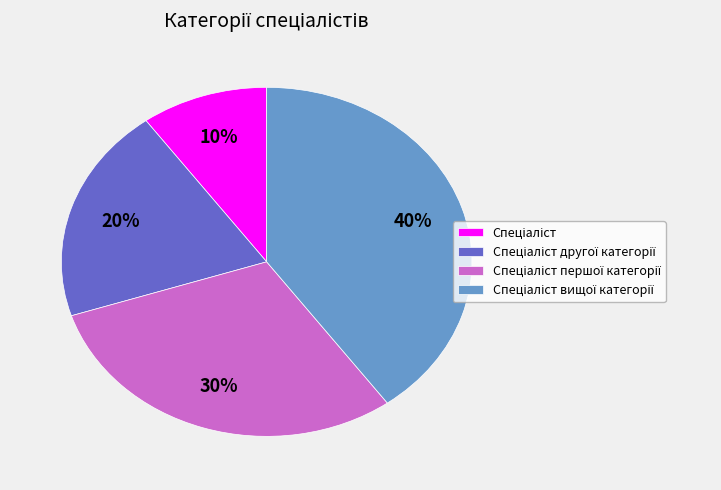

To the nearest percent, what is the difference between the largest and smallest slice percentages?

30%